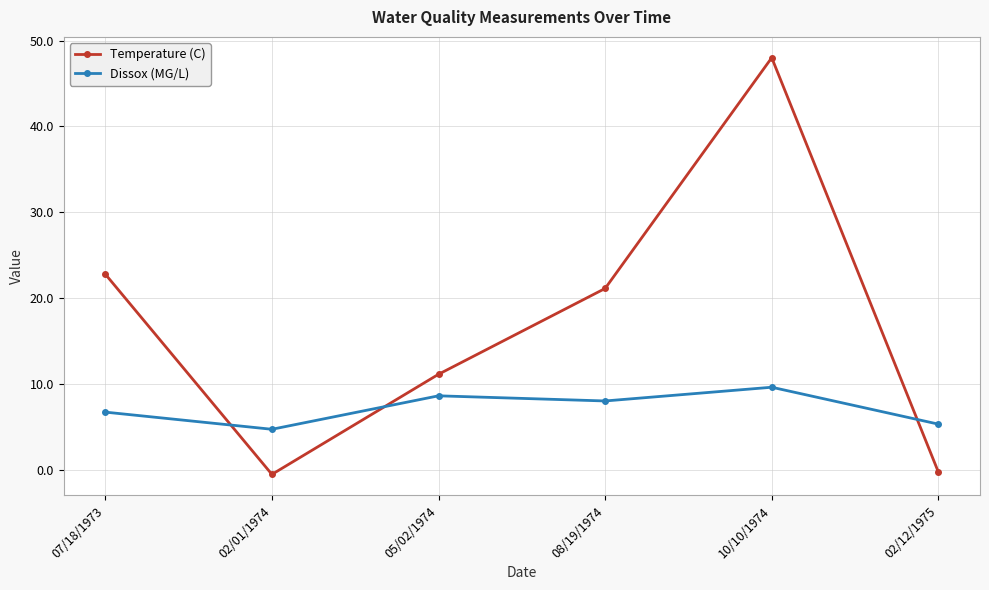

What is the difference between the highest and lowest values at 08/19/1974?

13.1